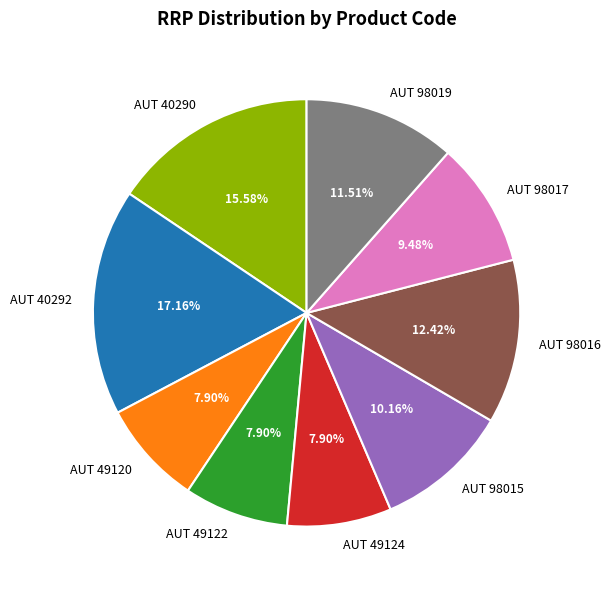

Does any single category account for the majority?

No